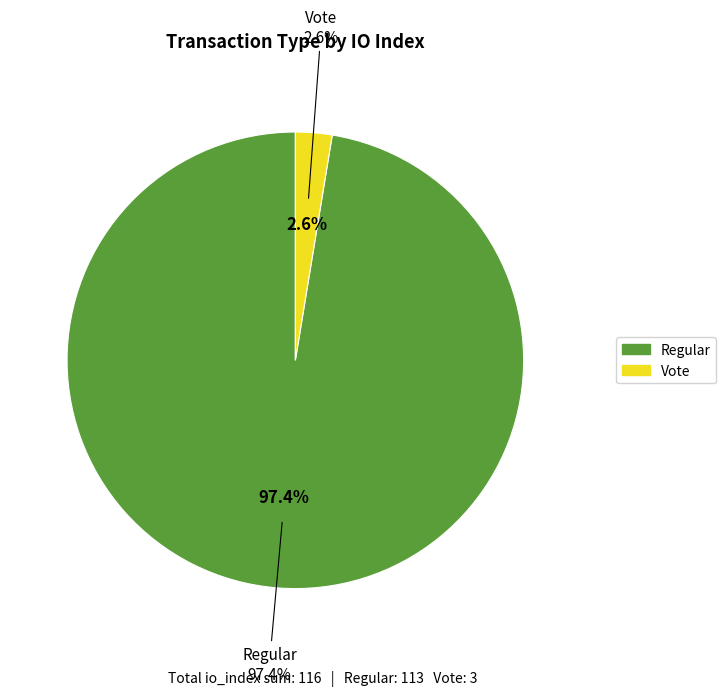

Approximately how many times larger is the value at Regular (io_index=113) compared to Vote (io_index=3)?

37.7